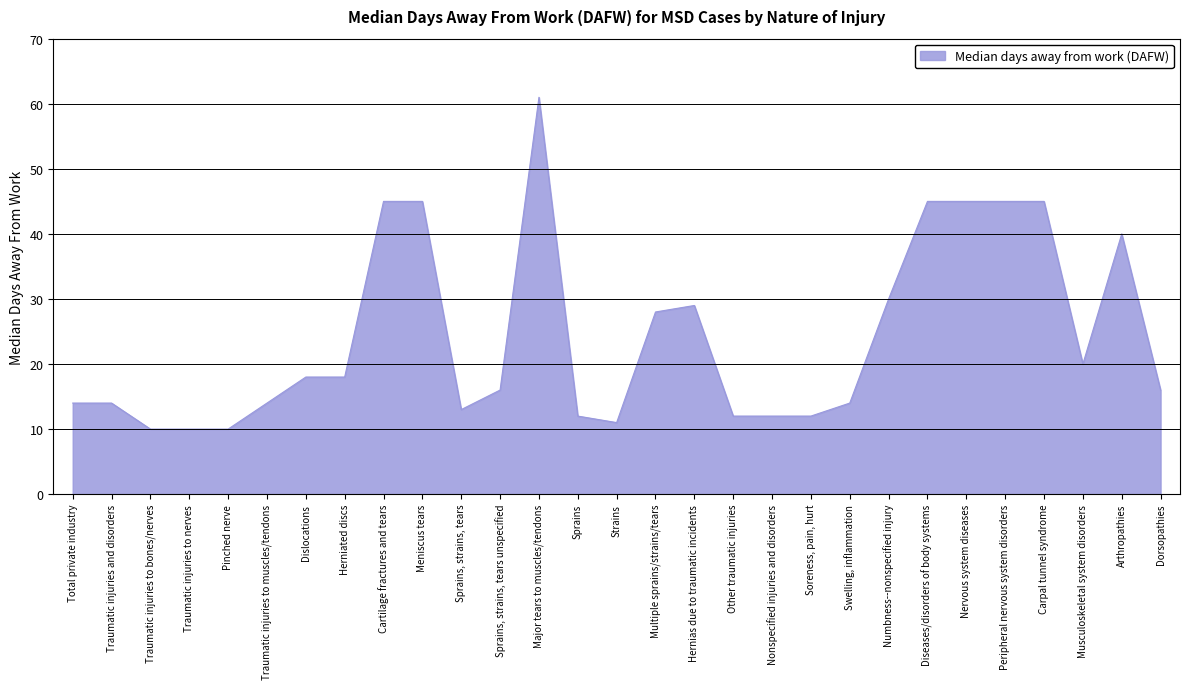

What is the ratio of the value at Cartilage fractures and tears to the value at Traumatic injuries to nerves?

4.5